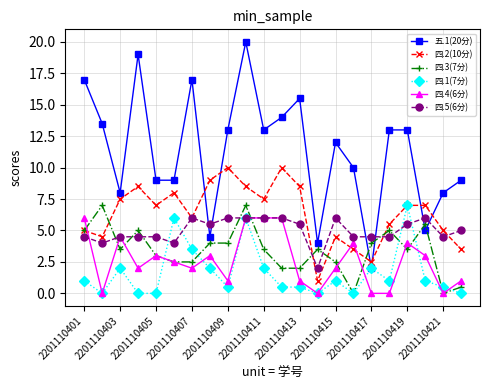

Which series has the widest spread of values?

五.1(20分)